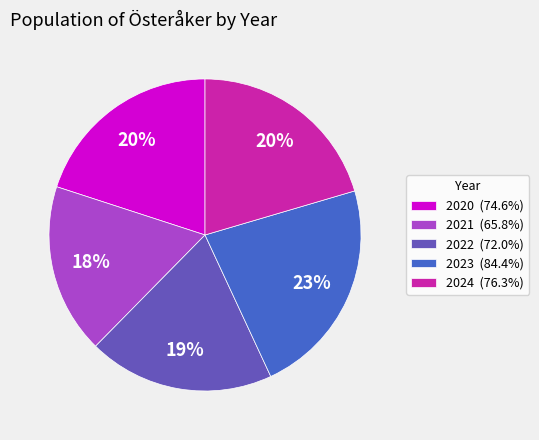

To the nearest percent, what is the average slice percentage?

20%